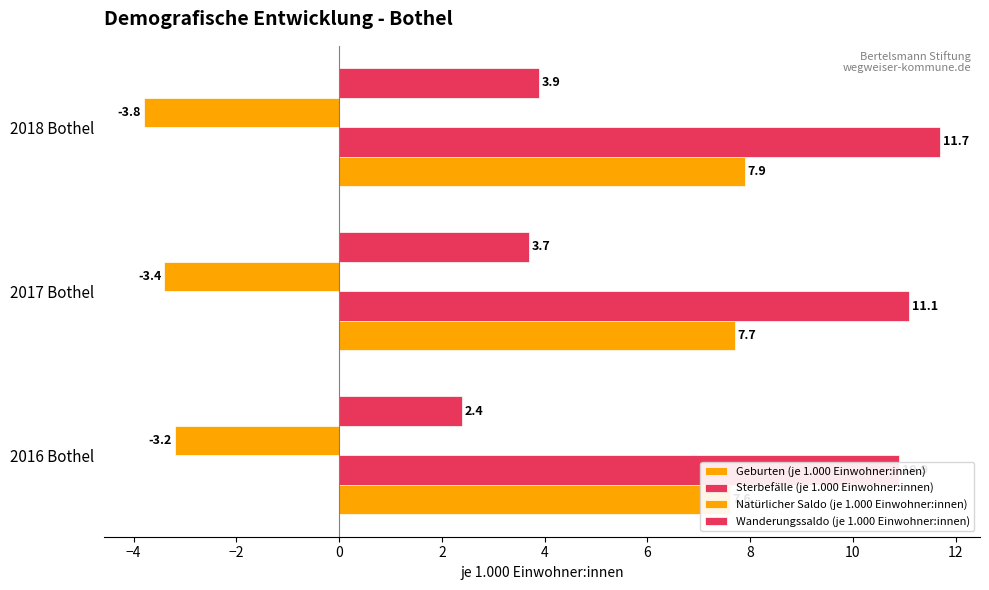

Rank the series by their average value, from highest to lowest.

Sterbefälle (je 1.000 Einwohner:innen), Geburten (je 1.000 Einwohner:innen), Wanderungssaldo (je 1.000 Einwohner:innen), Natürlicher Saldo (je 1.000 Einwohner:innen)